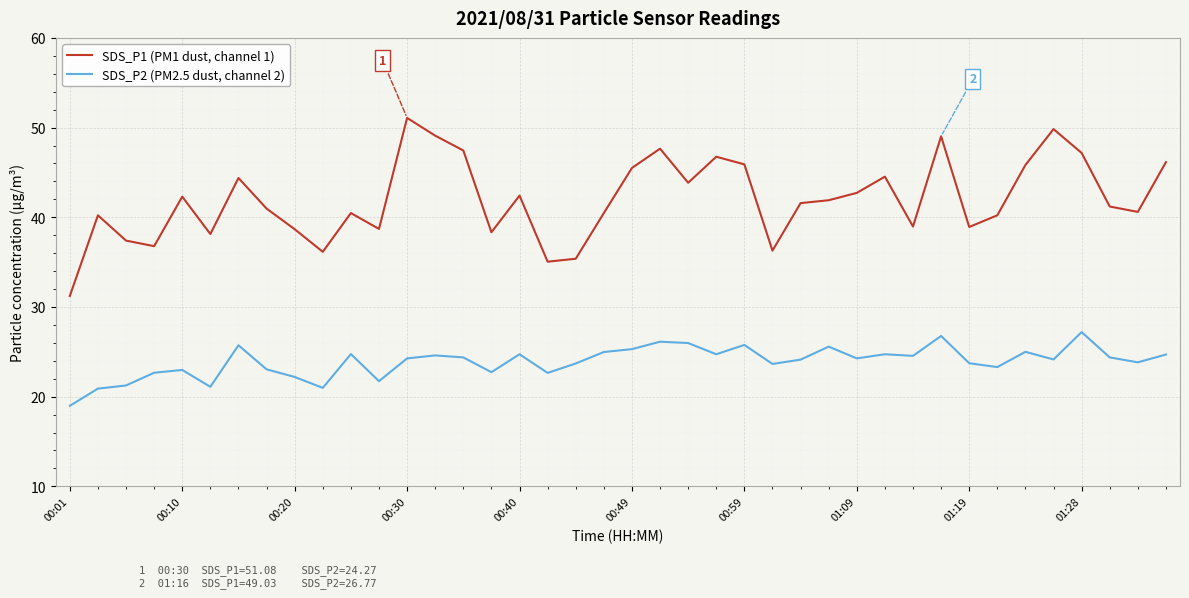

True or false: SDS_P1 (PM1 dust, channel 1) and SDS_P2 (PM2.5 dust, channel 2) intersect in this chart.

False